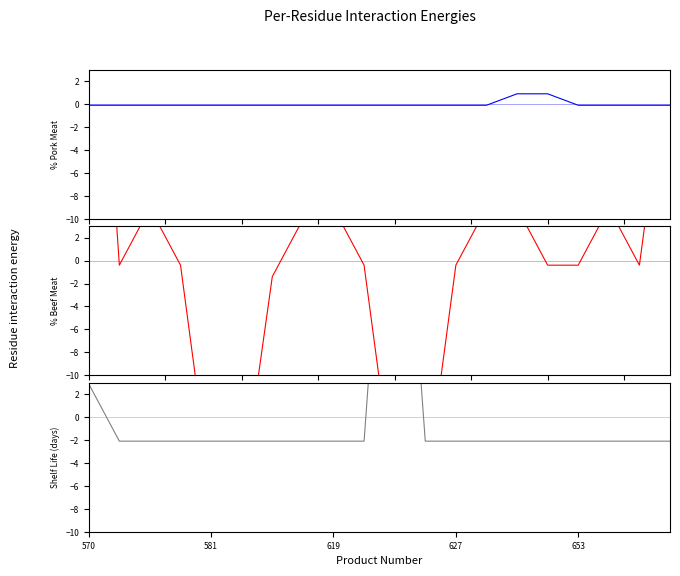

How many values in the doba_spotřeby series exceed 0?

2